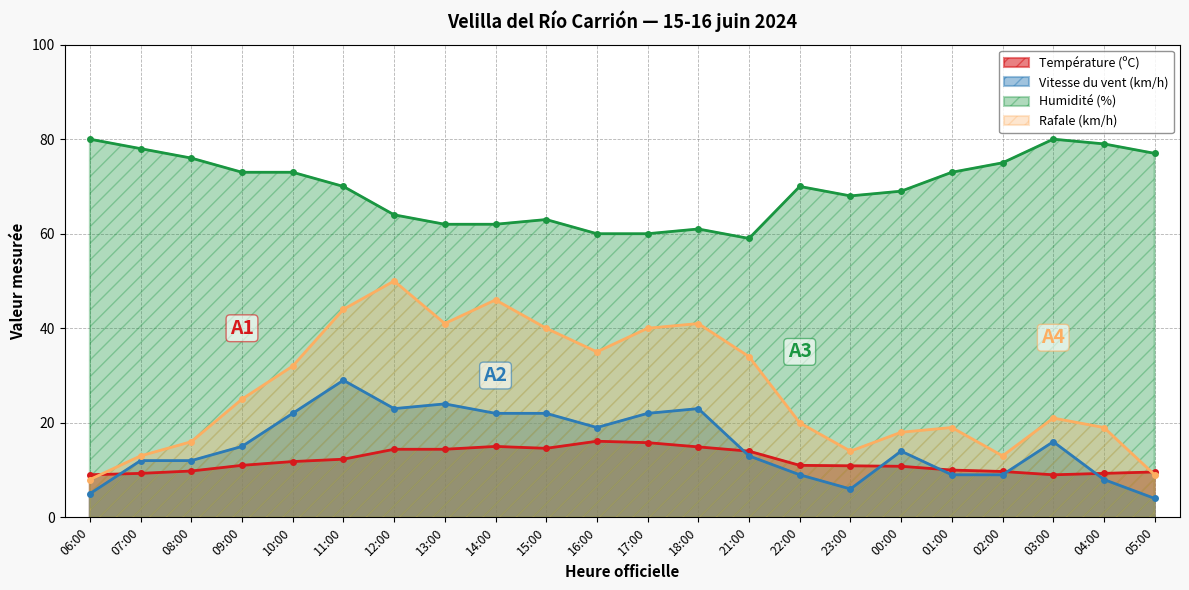

Between 21:00 and 02:00, which series saw the biggest shift?

Rafale (km/h)